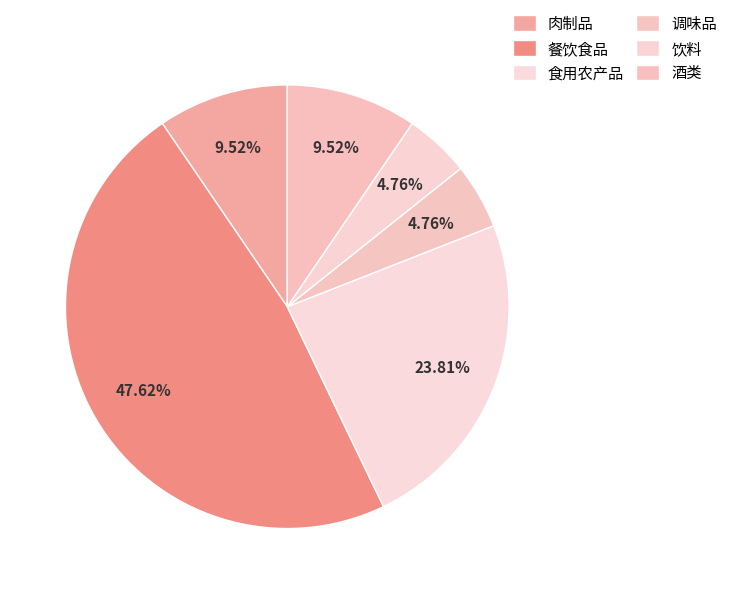

Rank the categories by value from highest to lowest.

餐饮食品, 食用农产品, 肉制品, 酒类, 调味品, 饮料